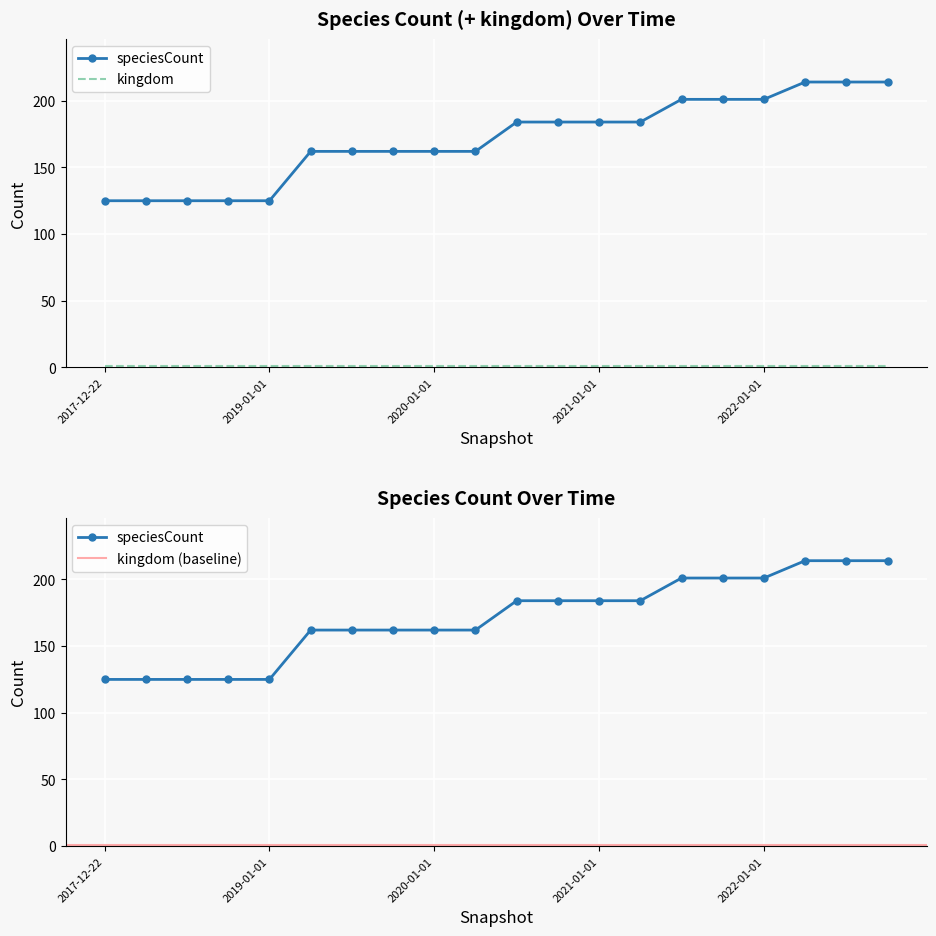

Reading left to right, extract all data points from this chart.

125	125	125	125	125	162	162	162	162	162	184	184	184	184	201	201	201	214	214	214